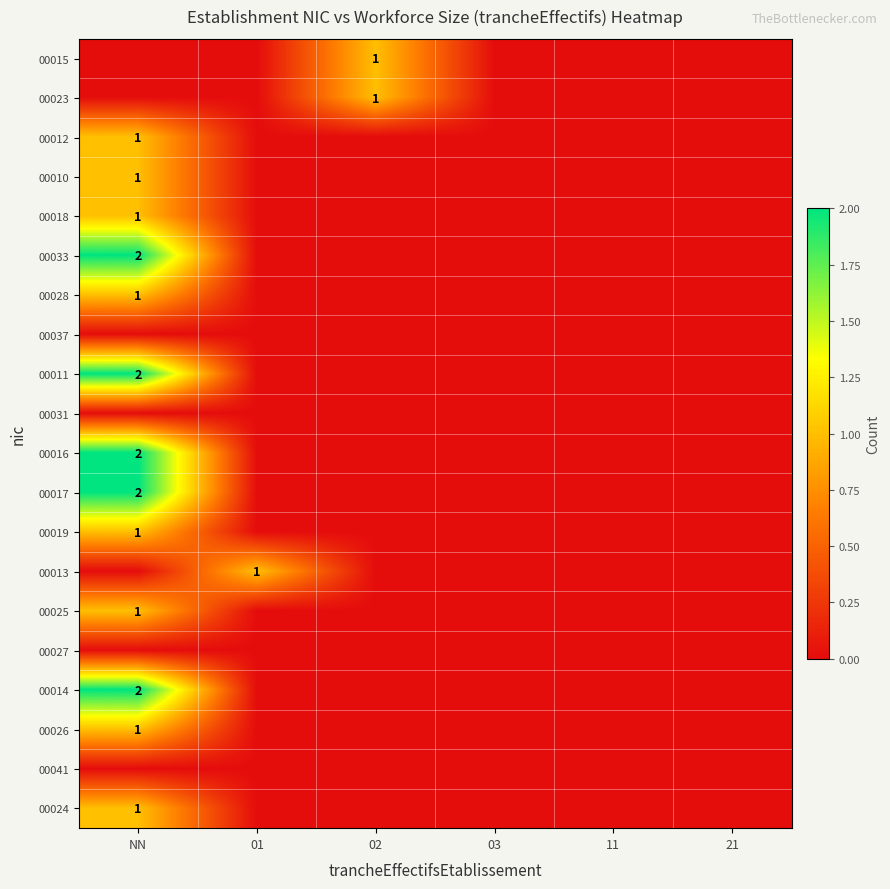

The 00017 series shows 3 at NN. True or false?

False